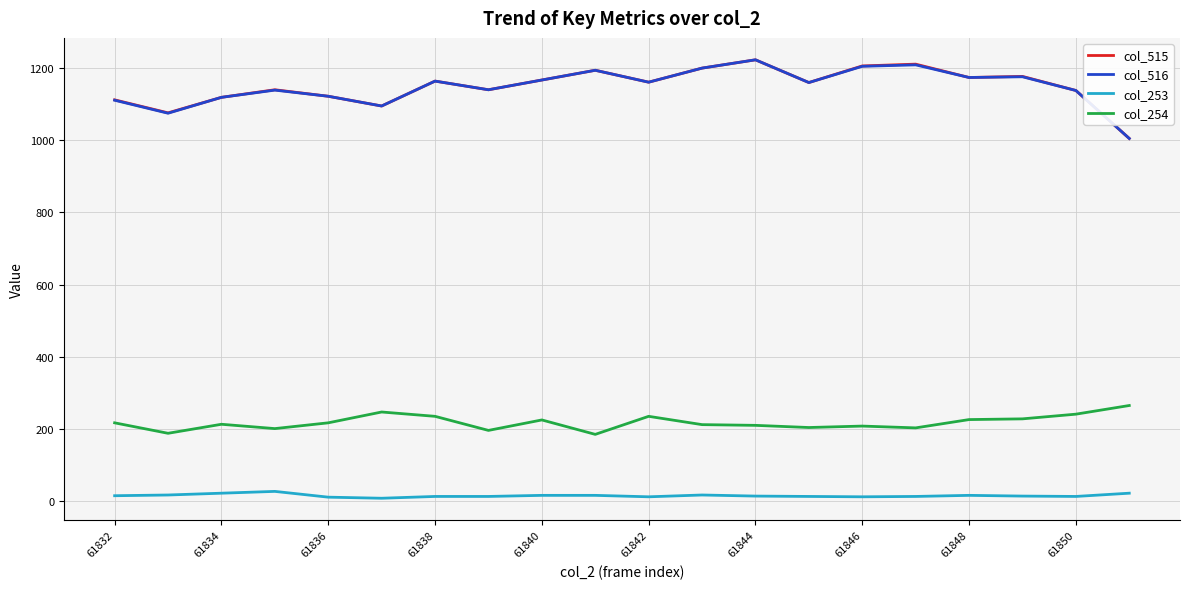

What is the minimum value for col_516?

1005